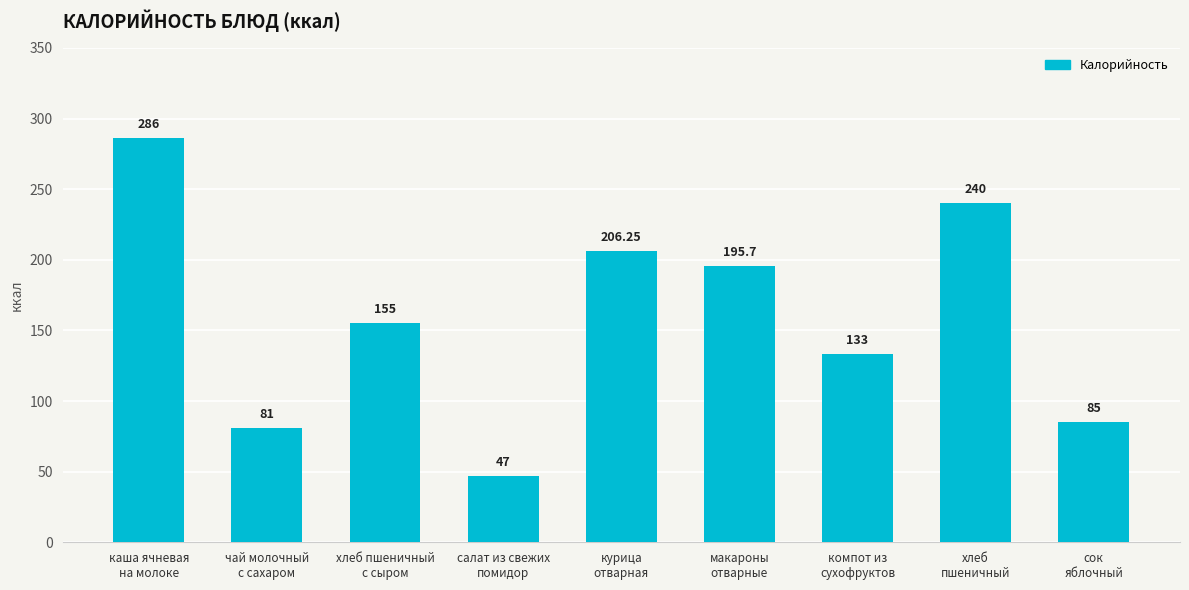

Is it true that the value at хлеб
пшеничный is 358.8?

False